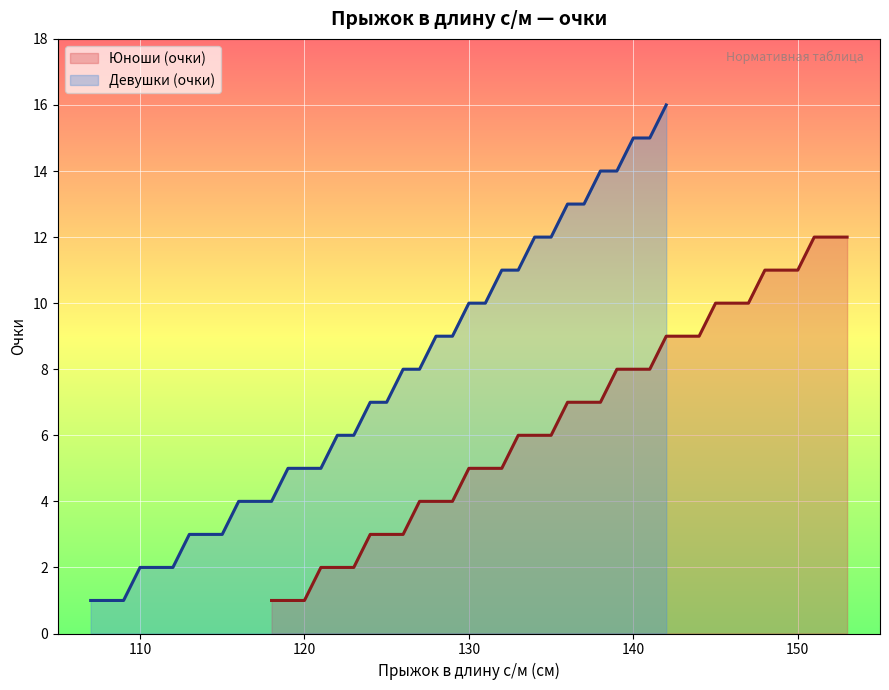

At how many categories does at least one series exceed 15?

1